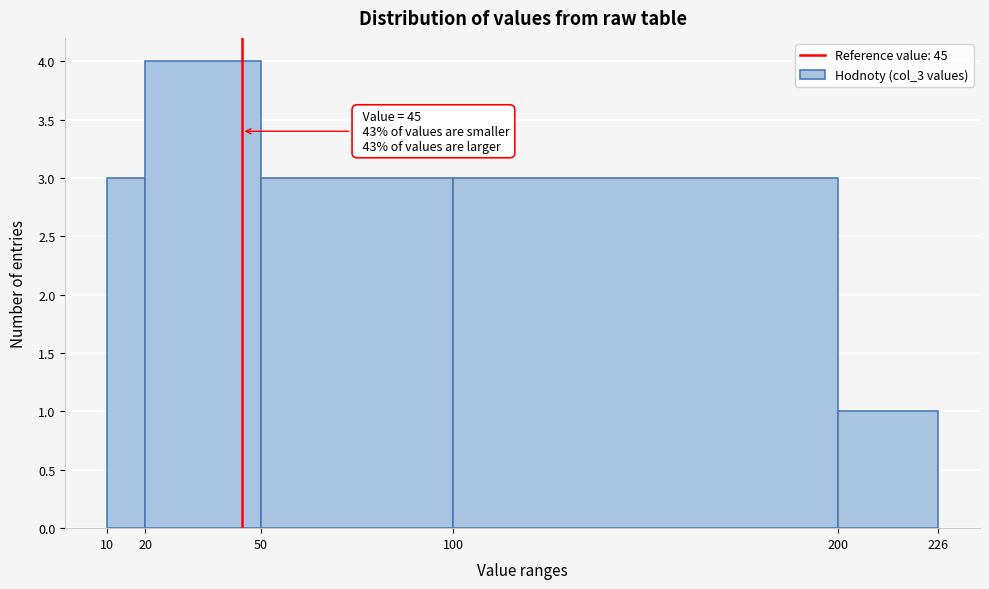

Over which range of the x-axis is the bar tallest?

20 to 50